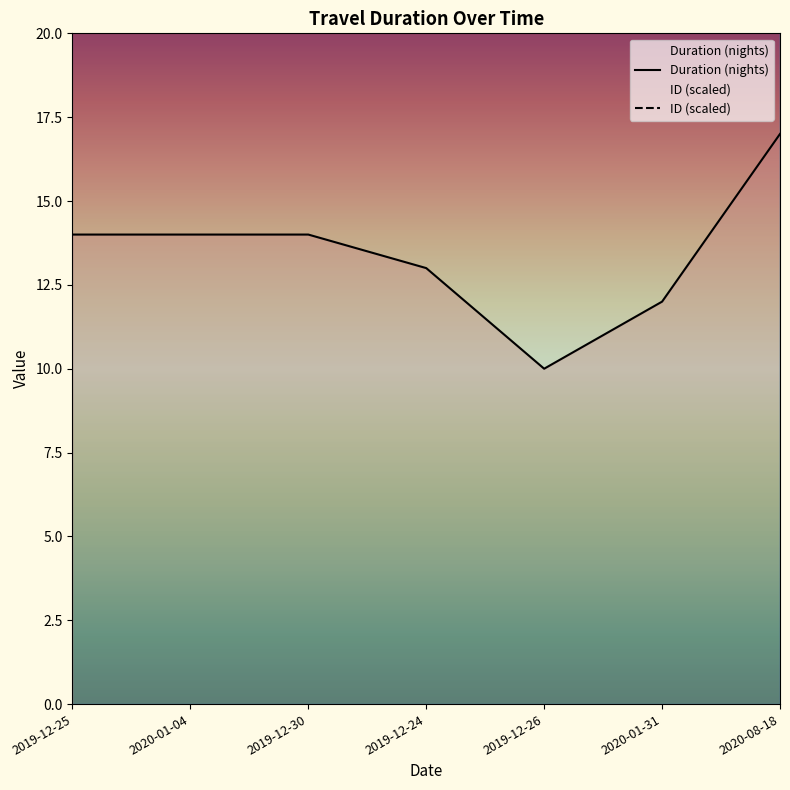

What is the maximum value for Duration (nights)?

17